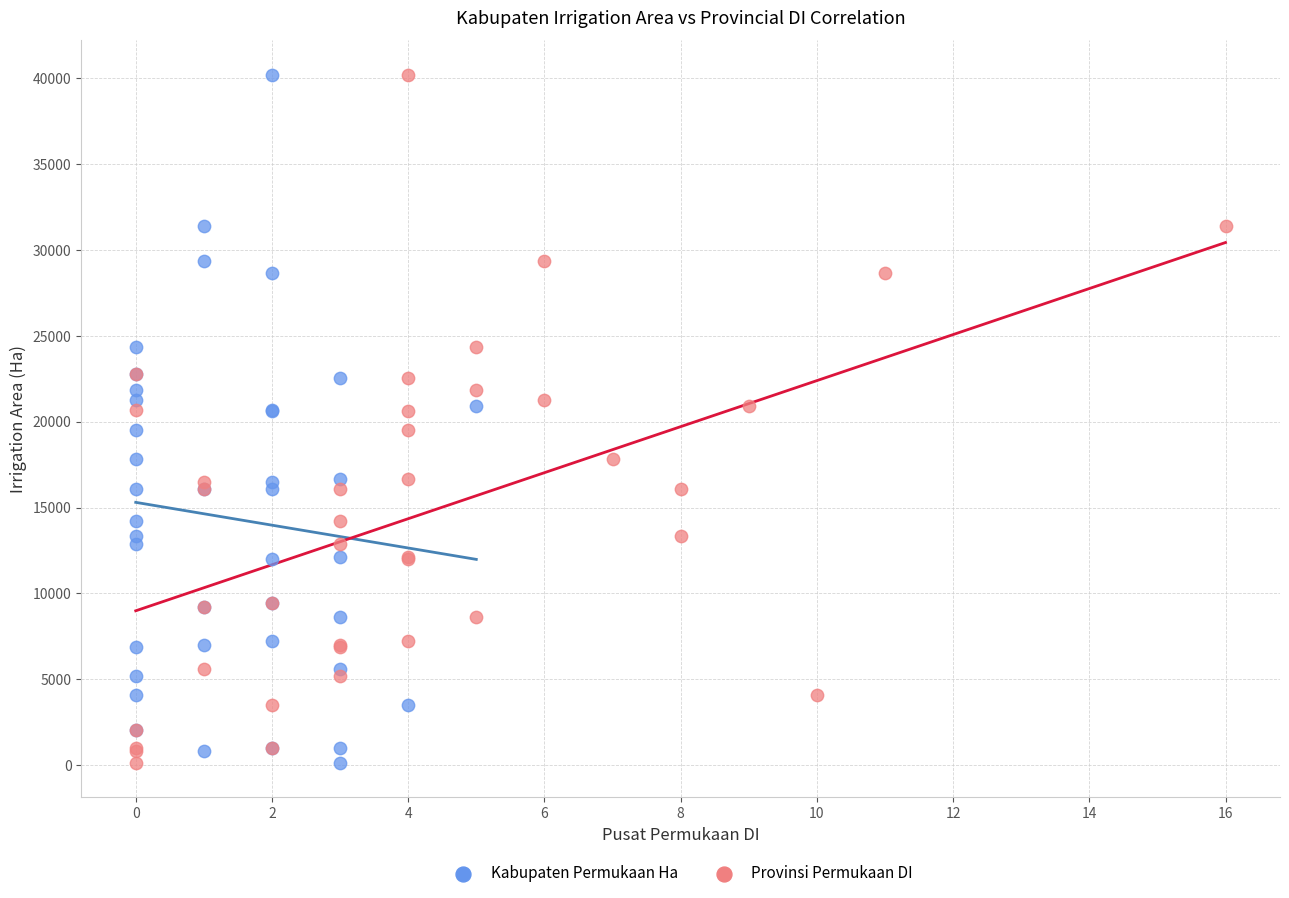

What are all the series names shown in the legend?

Kabupaten Permukaan Ha, Provinsi Permukaan DI